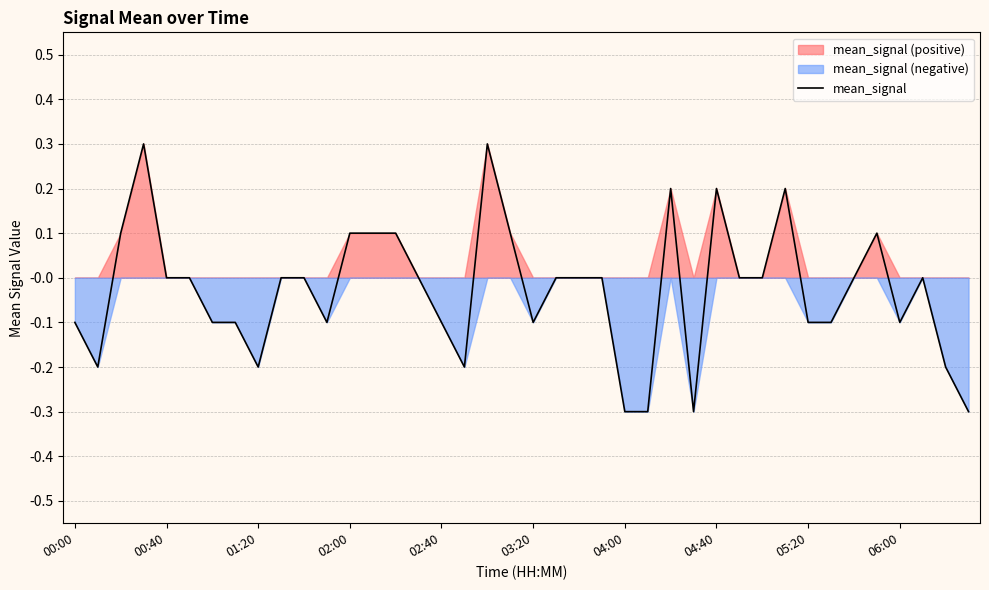

What is the maximum value for mean_signal?

0.3